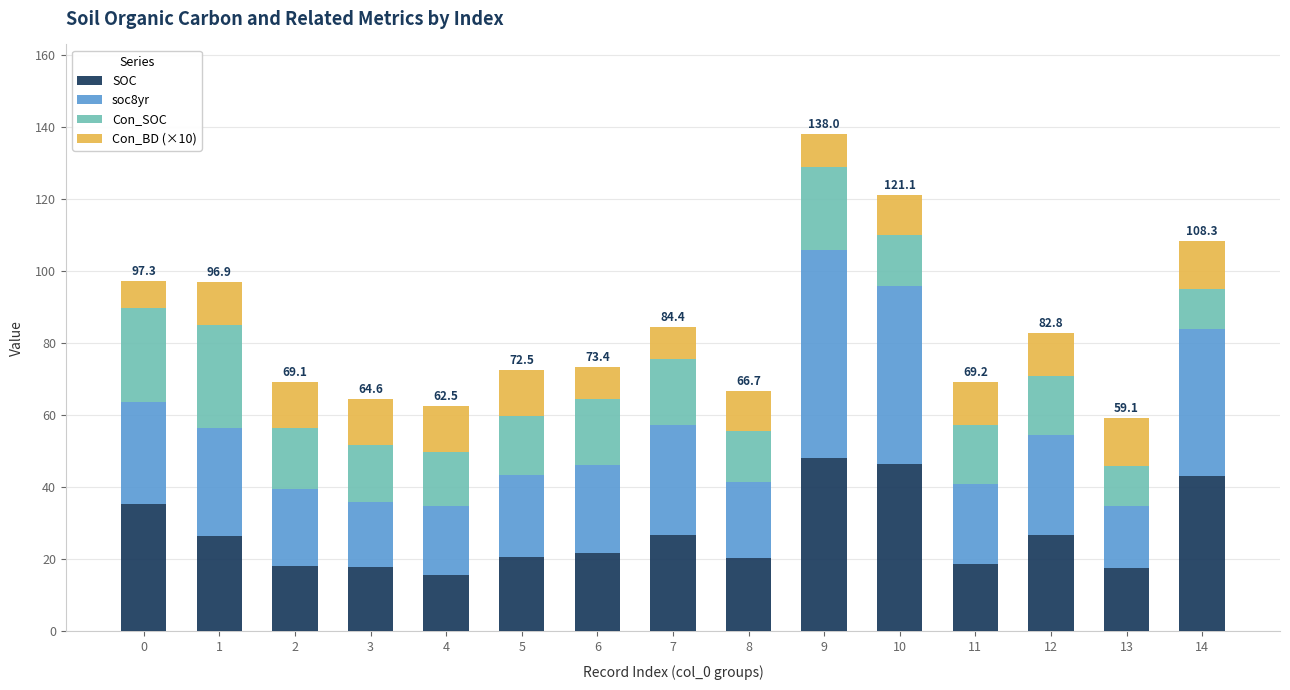

How many data points does each series have?

15